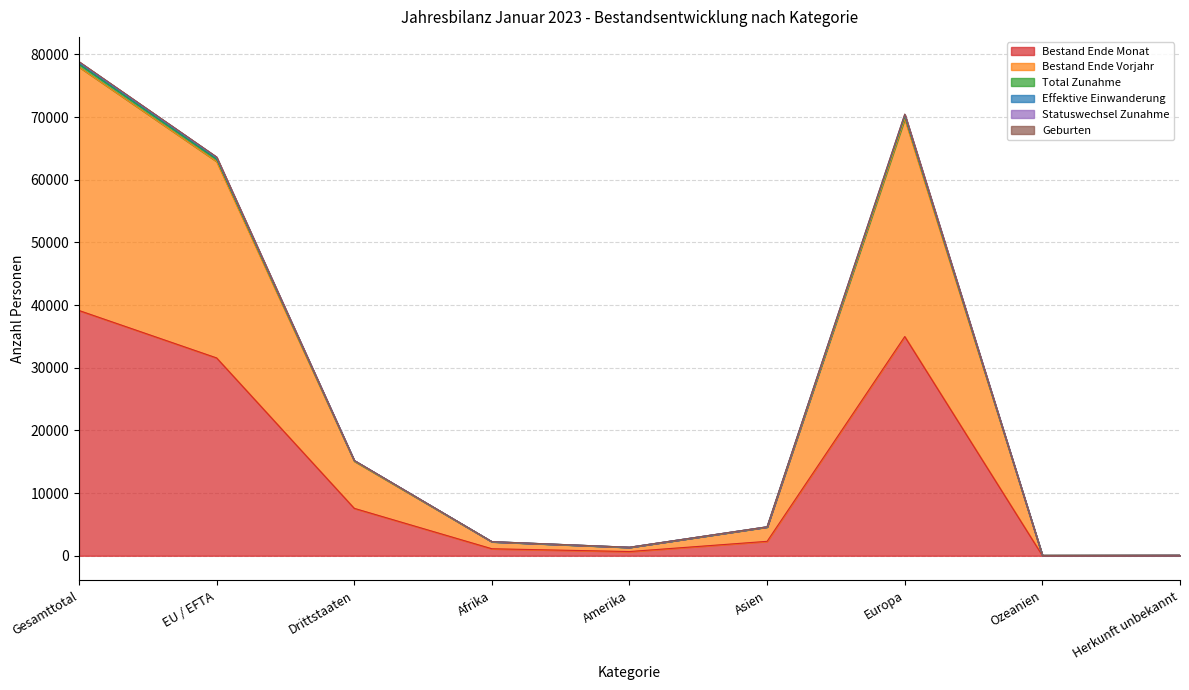

What is the minimum value shown in the chart?

29